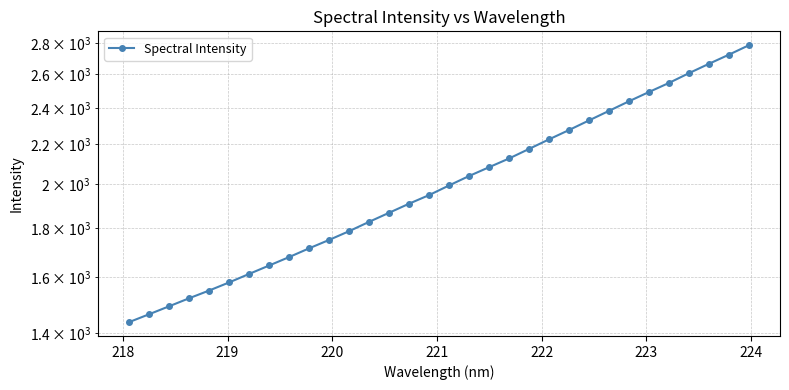

Is this an area chart (filled region under the line)?

No